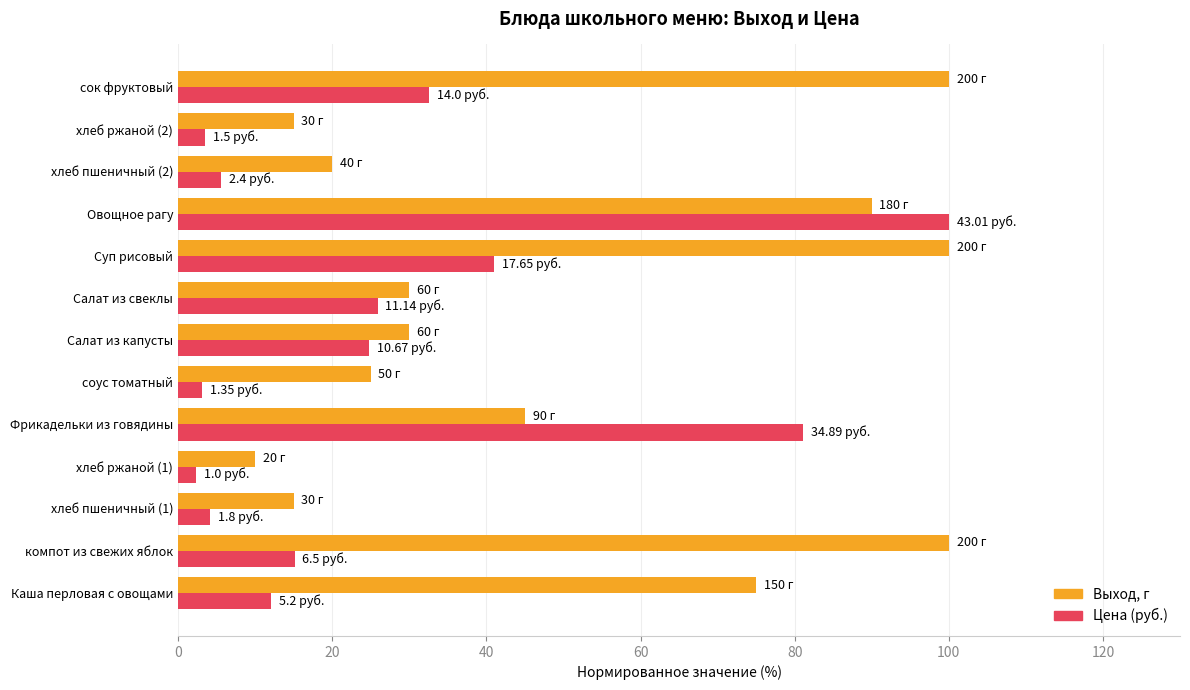

Count the number of categories in the chart.

13